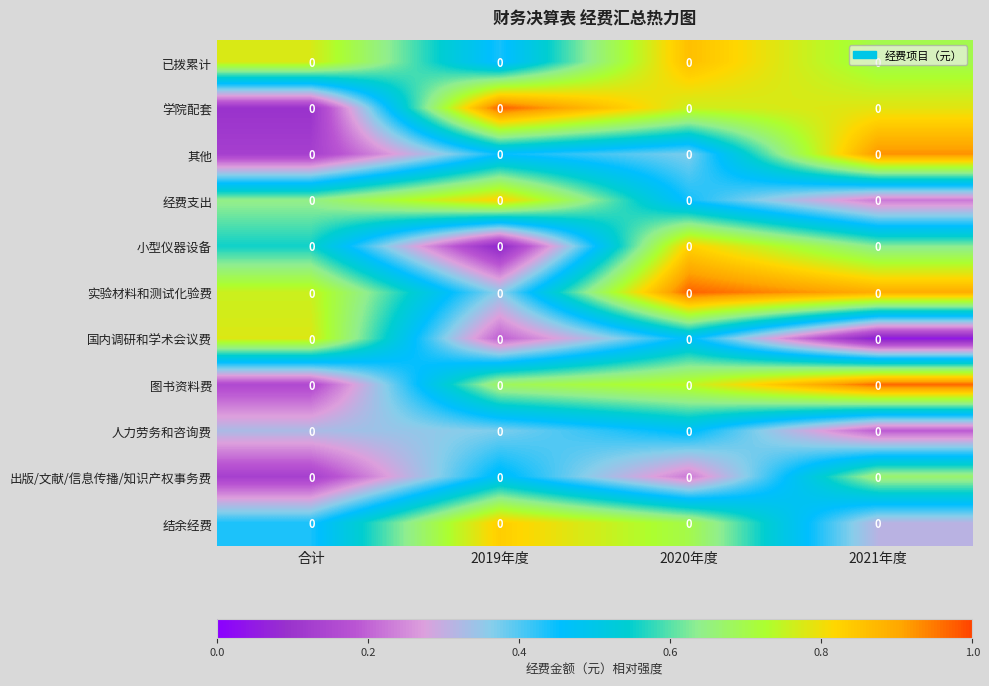

Which has a higher value, 2020年度 or 合计?

2020年度